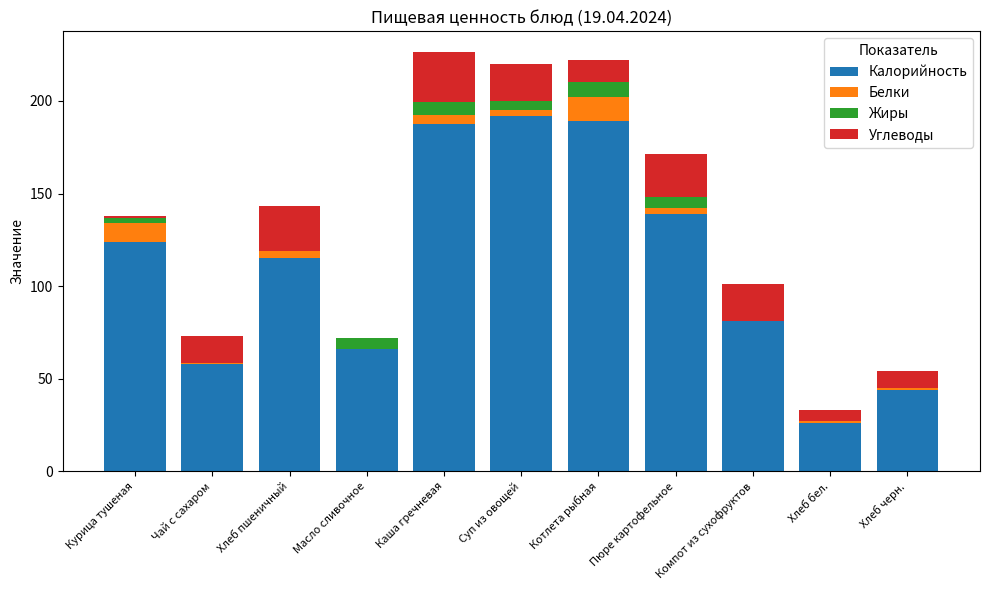

What are all the series names shown in the legend?

Калорийность, Белки, Жиры, Углеводы